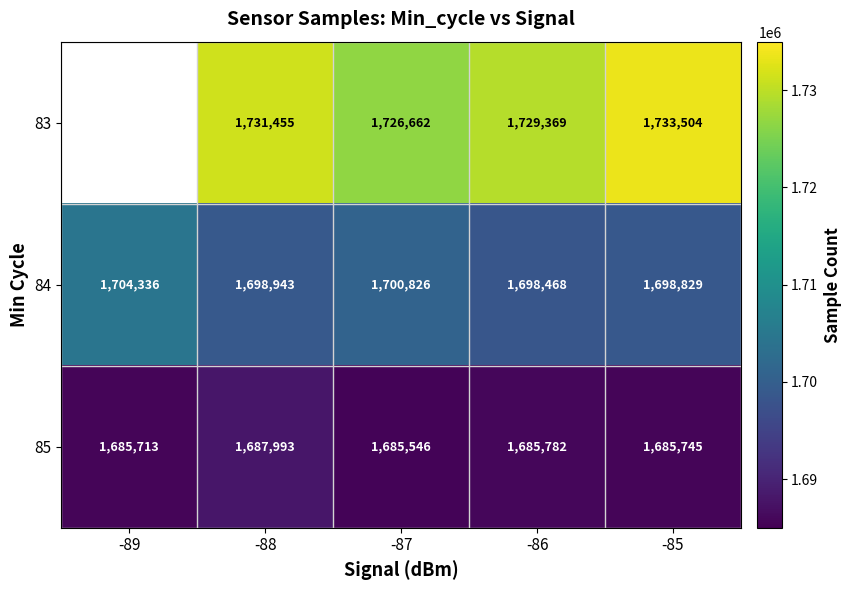

At which category is the sum across all series the highest?

-88